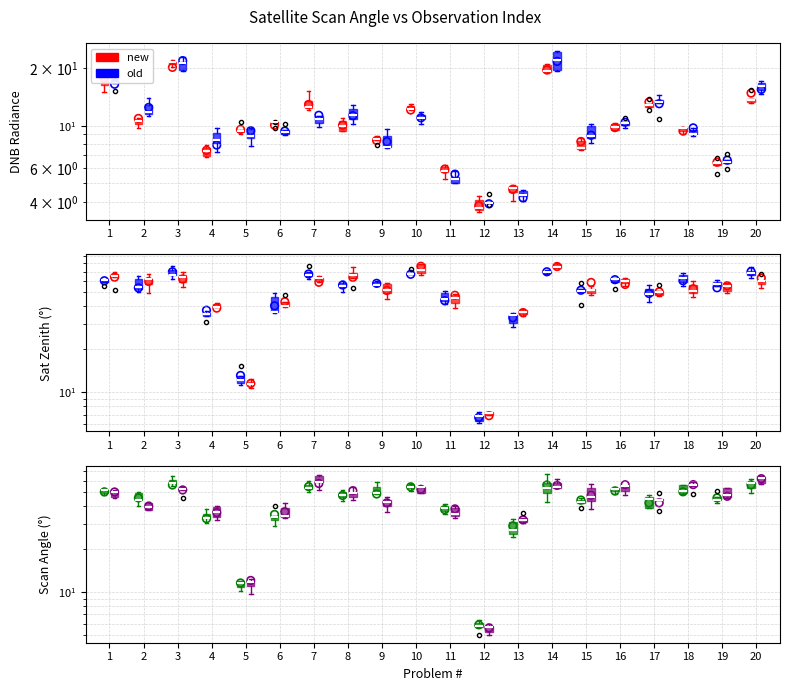

Is the value of scan_angle at 19 greater than the value of dnbrad at 16?

Yes